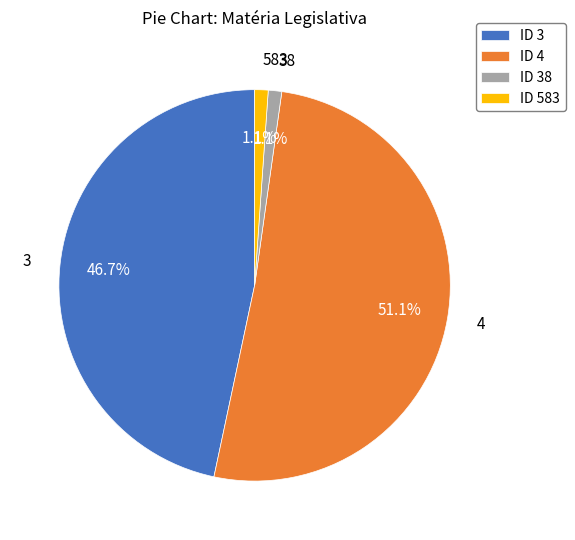

To the nearest percent, what is the difference between the largest and smallest slice percentages?

50%